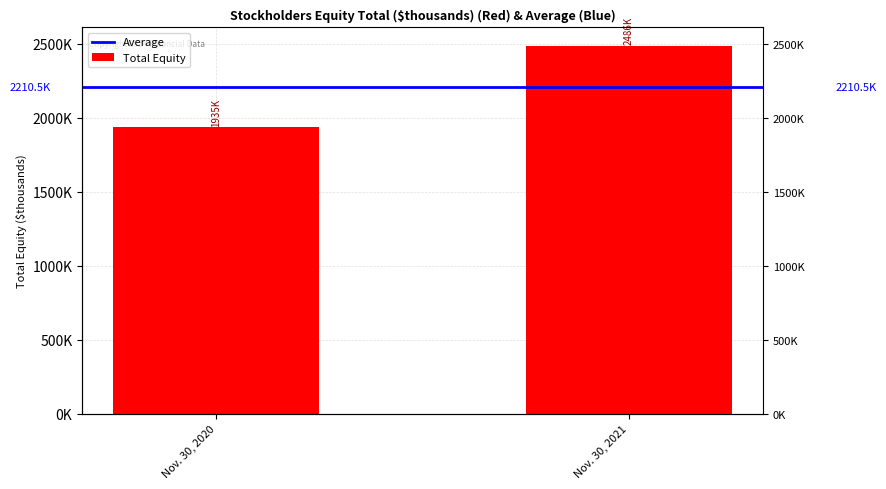

Which label corresponds to the largest value in the chart?

Nov. 30, 2021